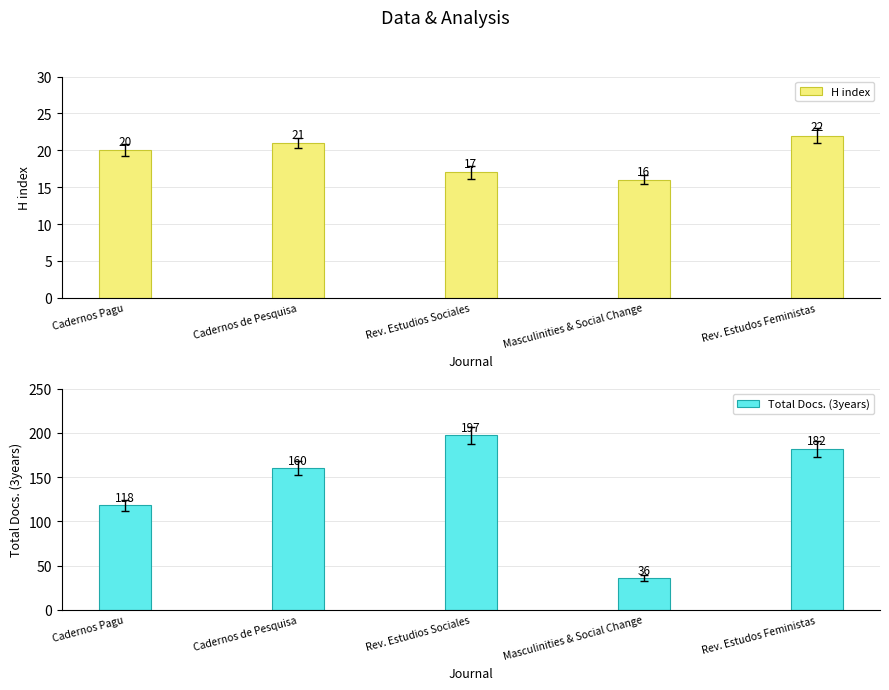

What position from the left is Rev. Estudos Feministas?

5